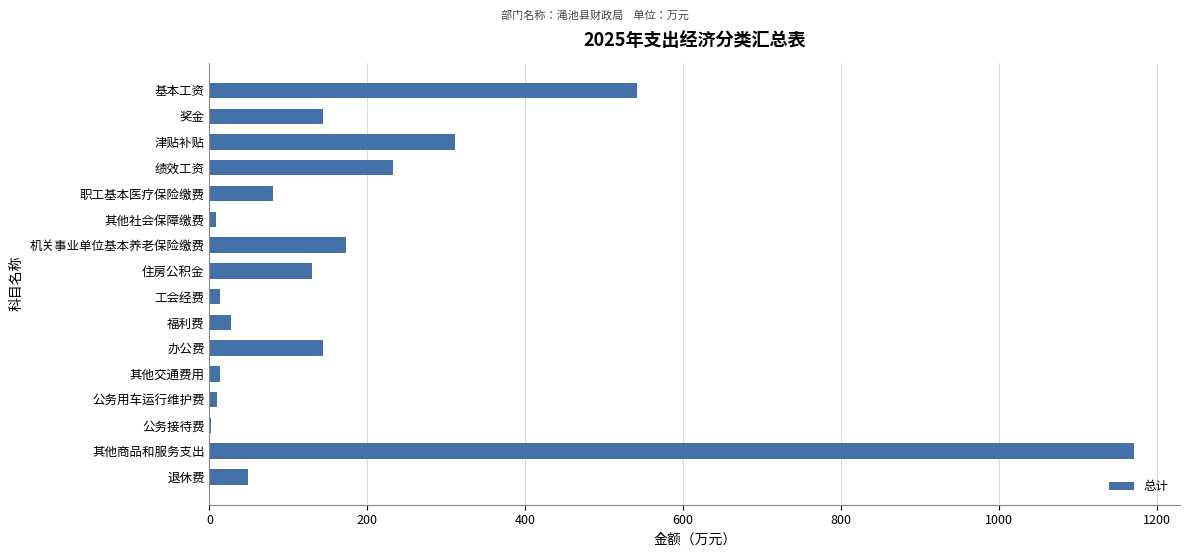

Which has a higher value, 退休费 or 津贴补贴?

津贴补贴